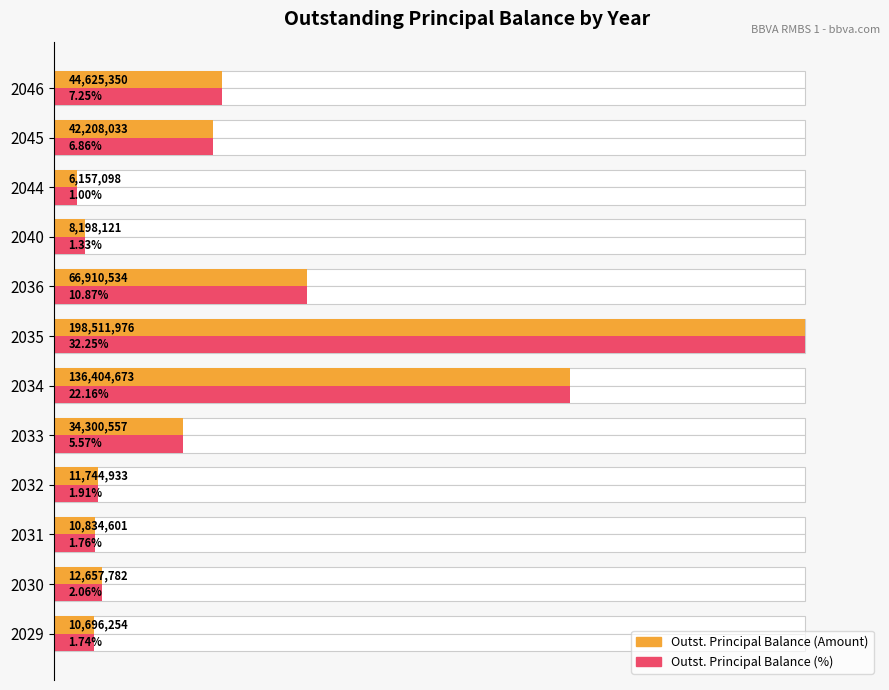

How many groups of bars are there?

12